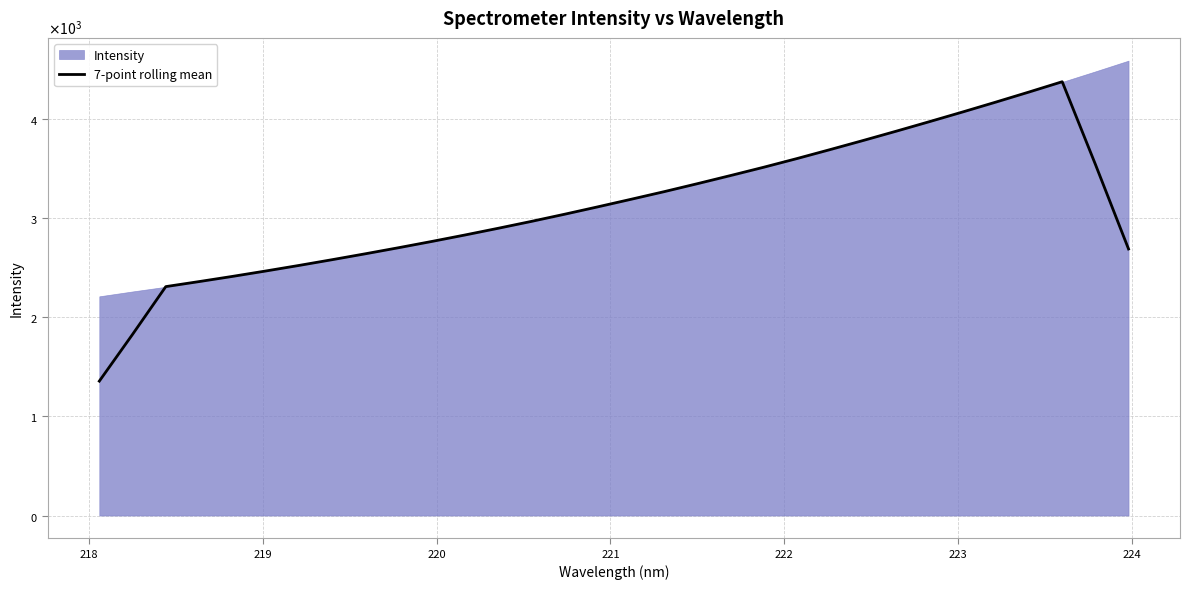

What is the difference between the maximum and minimum values?

3018.1